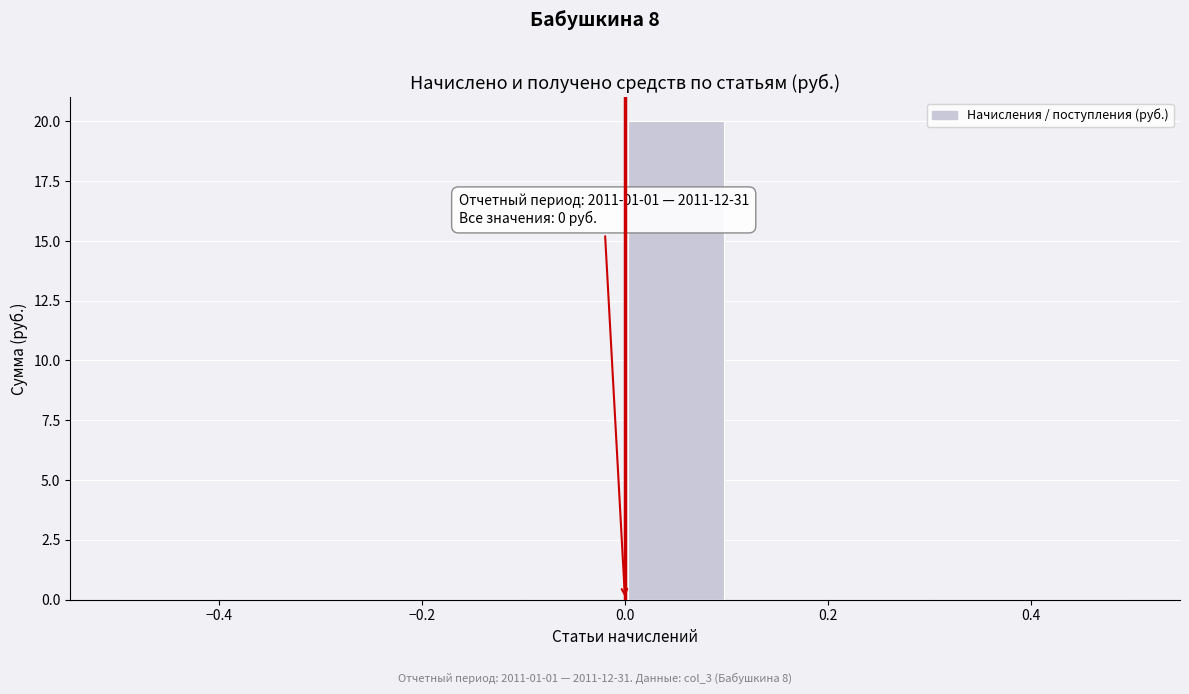

Which range on the x-axis has the tallest bar?

0.0 to 0.1